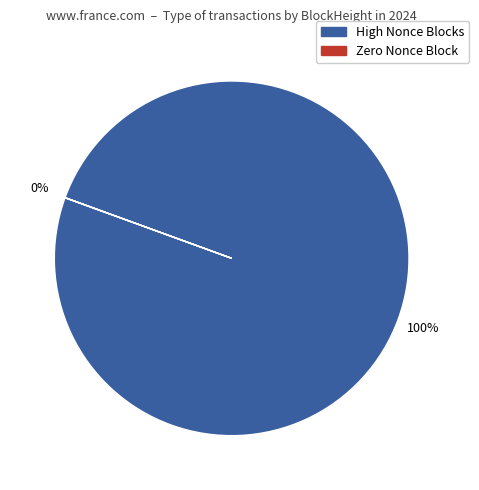

Is it true that 329880 is 0% of the pie?

True